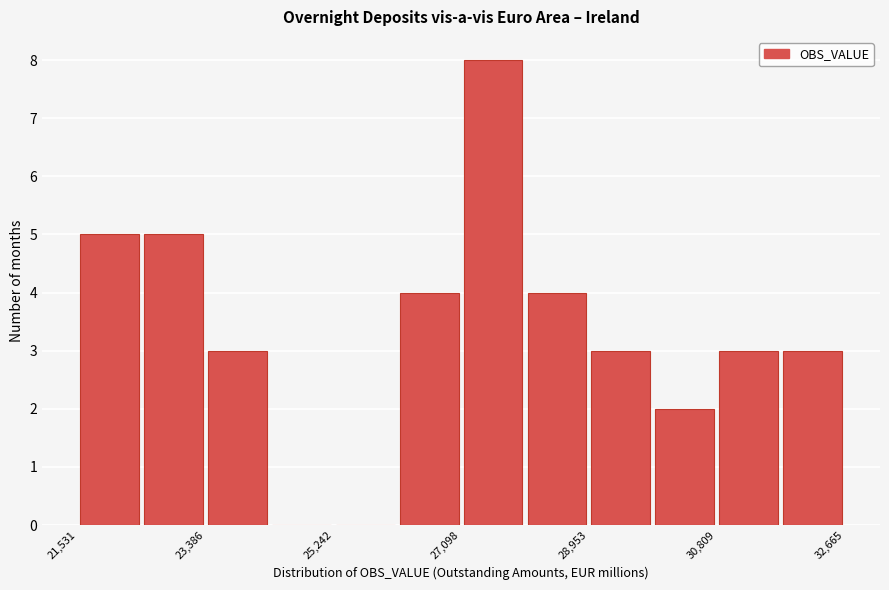

What is the height of the bar covering 30800 to 31800 on the x-axis? Neither the bar edges nor the heights are printed on the chart, so give them approximately, as read against the axes.

3